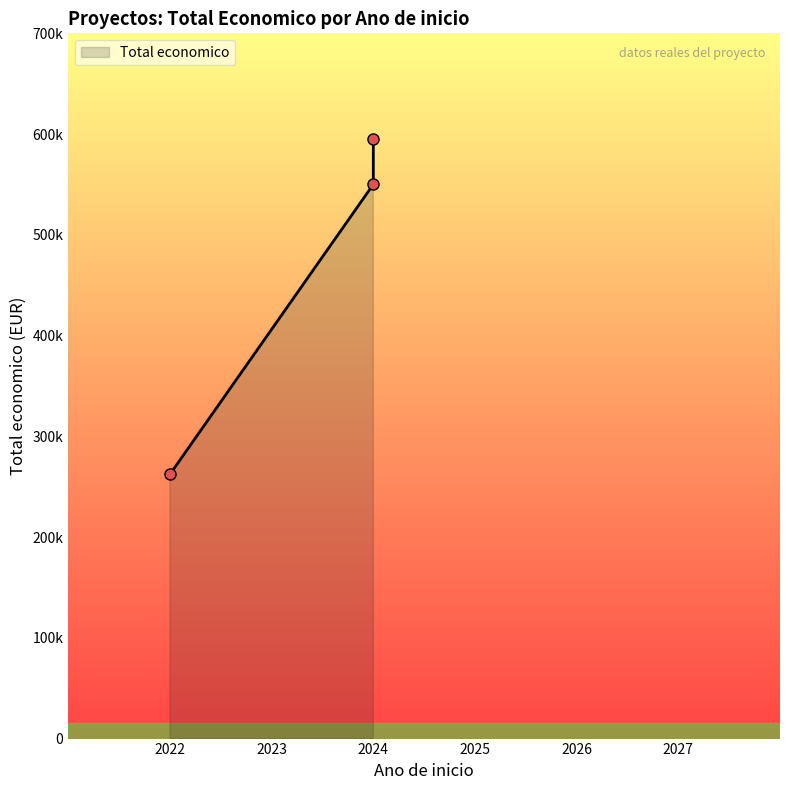

Does the chart have visible grid lines?

No